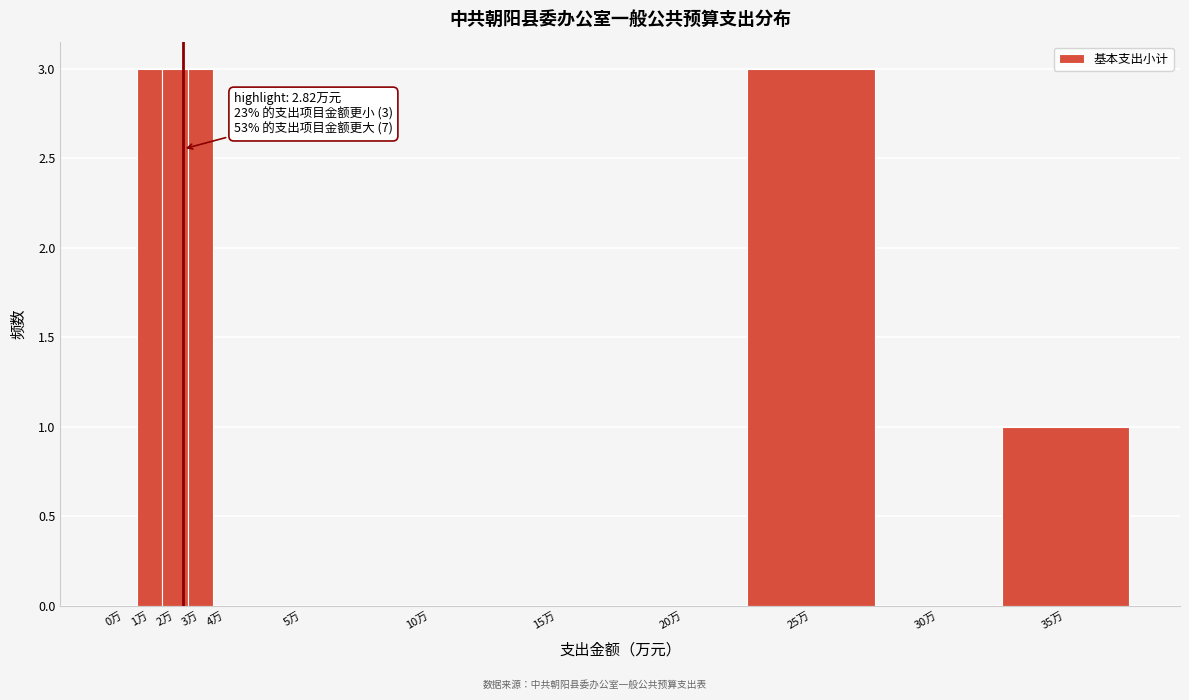

Reading right to left, list all the values displayed in this chart.

35万=1	30万=0	25万=3	20万=0	15万=0	10万=0	5万=0	4万=0	3万=3	2万=3	1万=3	0万=0